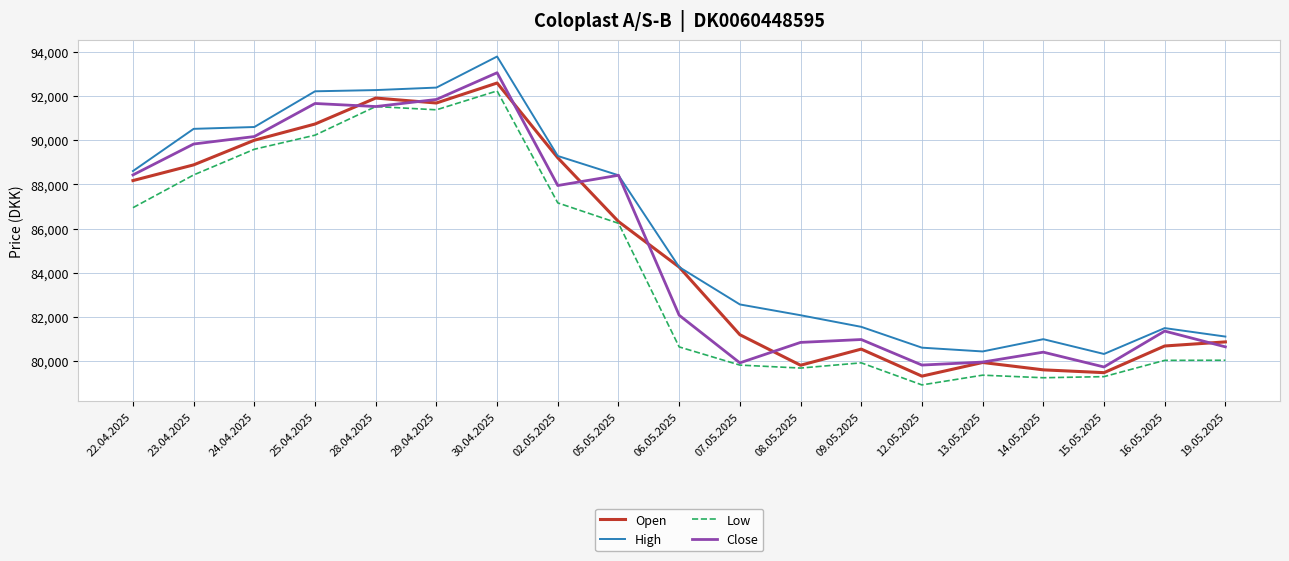

The High series shows 115376 at 19.05.2025. True or false?

False